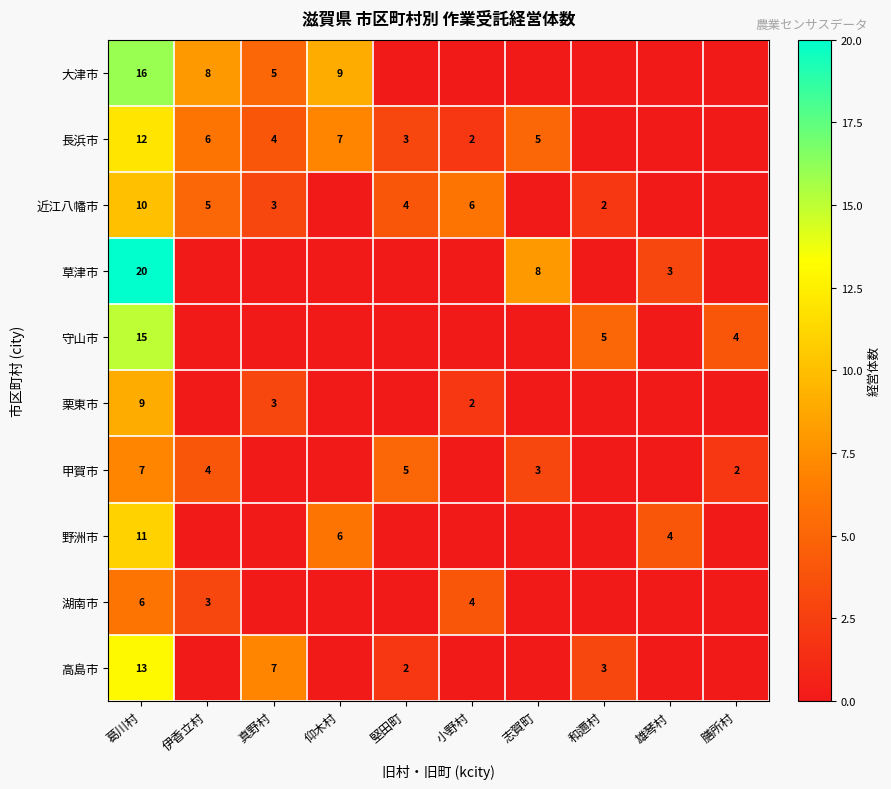

What is the difference between the 湖南市 values at 葛川村 and 小野村?

2